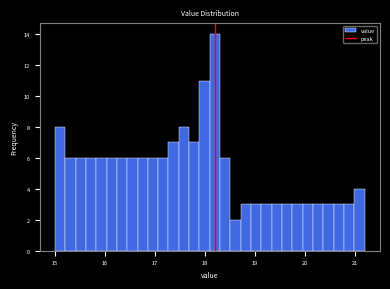

Around what value on the x-axis is the tallest bar? Give the approximate position of its centre, as read against the axis.

18.2